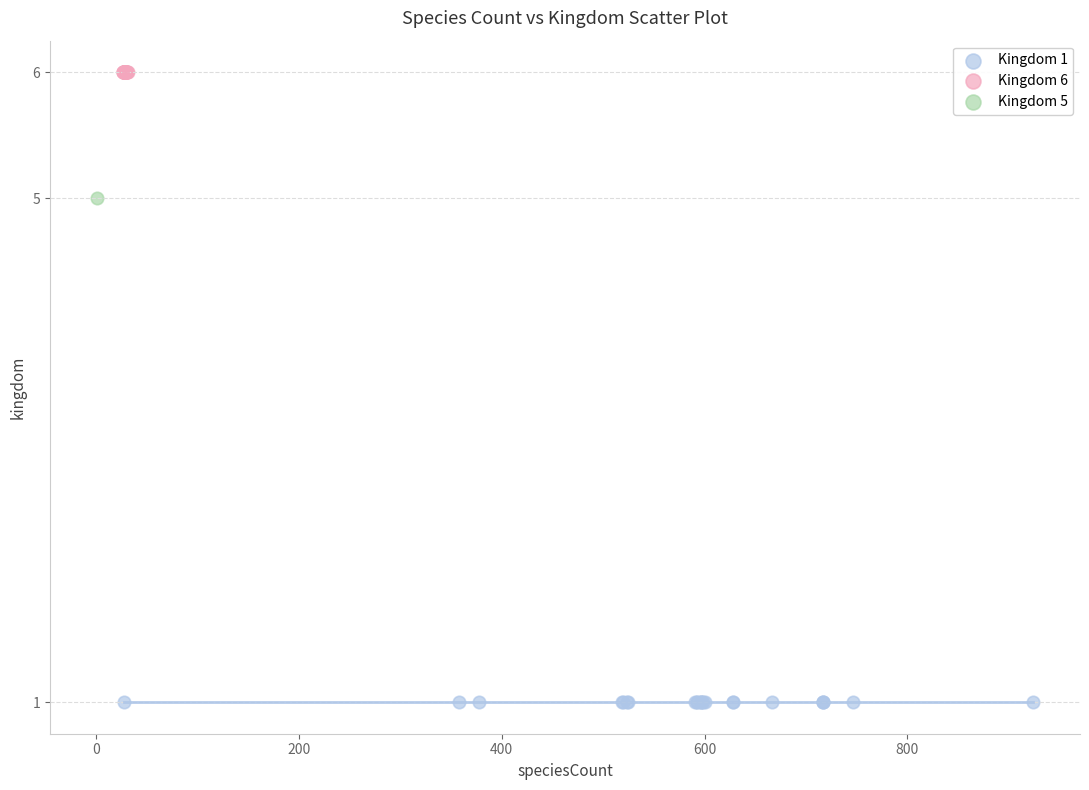

Which series reaches the maximum Y coordinate?

Kingdom 6